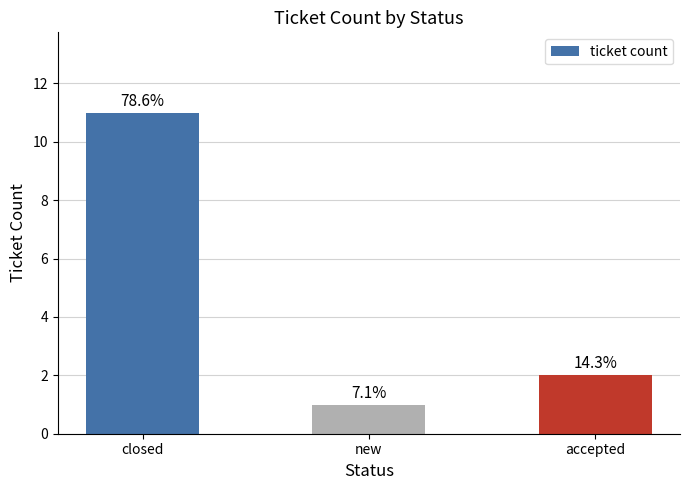

List the labels in order of value, largest first.

closed, accepted, new